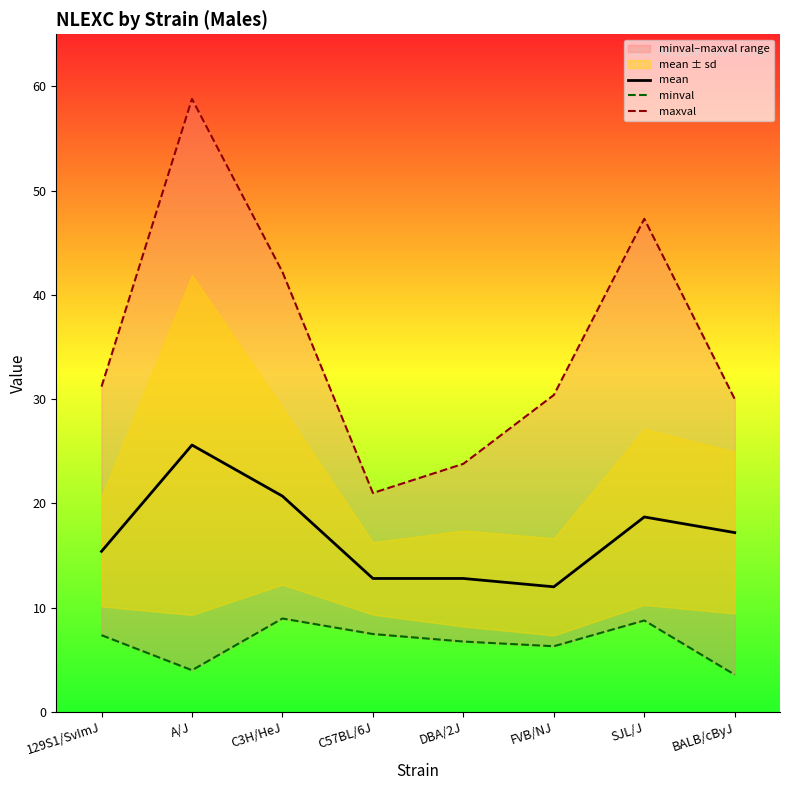

Reading left to right, list all the values displayed in this chart.

mean: 15.4	25.6	20.7	12.8	12.8	12.0	18.7	17.2
minval: 7.4	4.0	9.0	7.5	6.8	6.3	8.8	3.6
maxval: 31.2	58.8	42.2	21.0	23.8	30.4	47.3	30.0